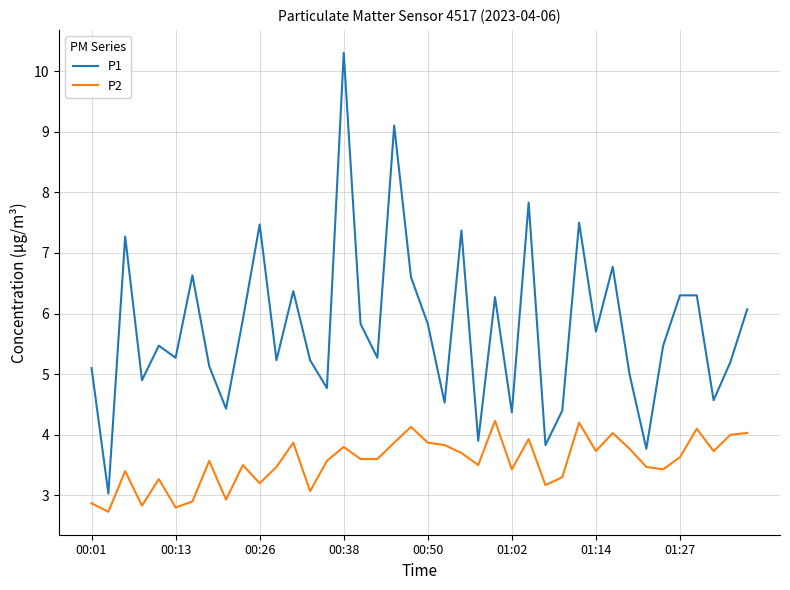

List the series in order of their overall mean, highest first.

P1, P2